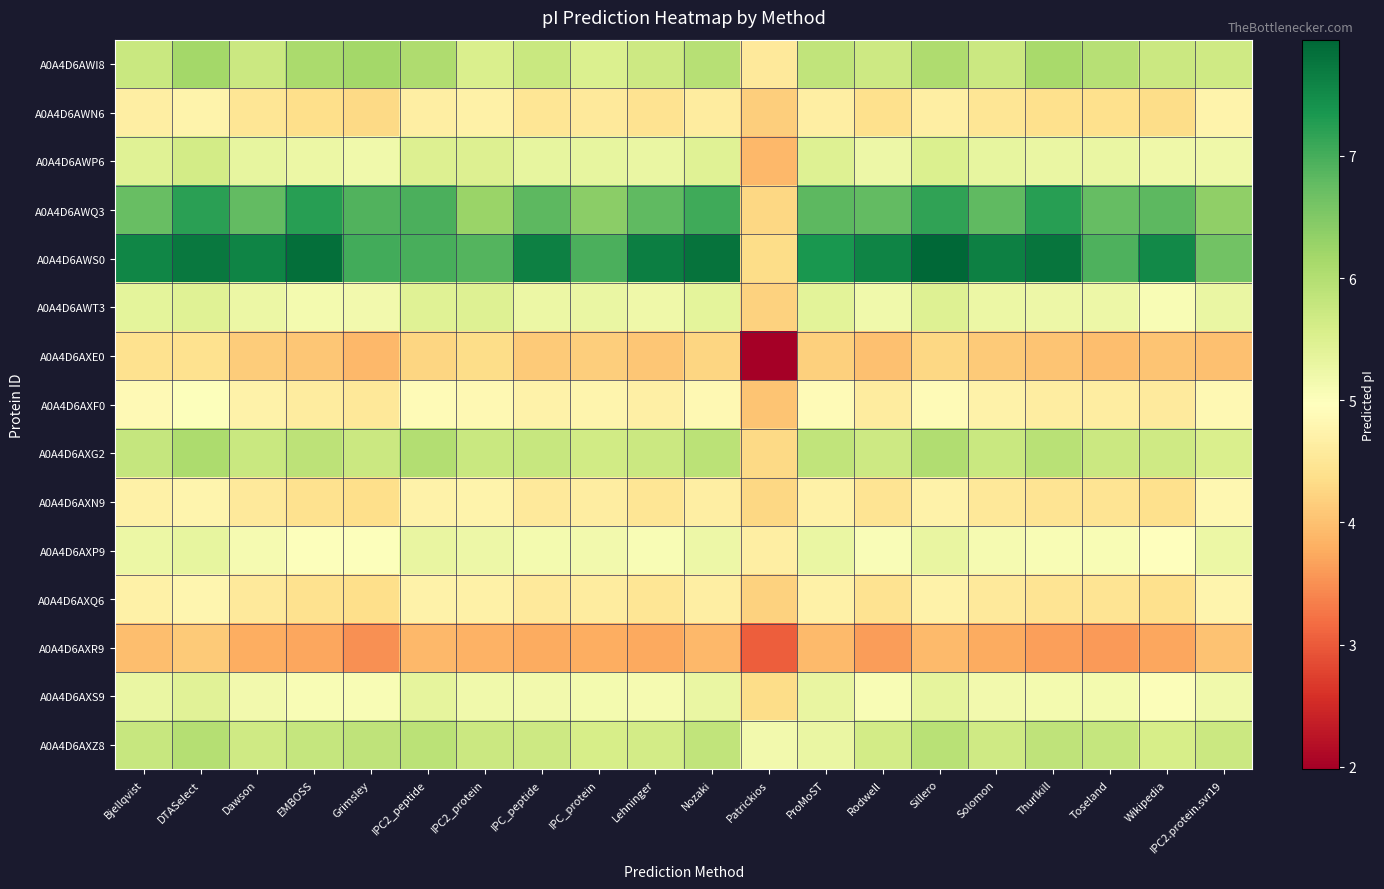

Reading left to right, transcribe all the data shown in this chart.

A0A4D6AWI8: Bjellqvist=5.7	DTASelect=6.2	Dawson=5.7	EMBOSS=6.1	Grimsley=6.2	IPC2_peptide=6.1	IPC2_protein=5.5	IPC_peptide=5.7	IPC_protein=5.5	Lehninger=5.7	Nozaki=6.0	Patrickios=4.5	ProMoST=5.8	Rodwell=5.7	Sillero=6.1	Solomon=5.7	Thurlkill=6.1	Toseland=6.0	Wikipedia=5.7	IPC2.protein.svr19=5.7
A0A4D6AWN6: Bjellqvist=4.6	DTASelect=4.7	Dawson=4.5	EMBOSS=4.4	Grimsley=4.3	IPC2_peptide=4.6	IPC2_protein=4.7	IPC_peptide=4.5	IPC_protein=4.6	Lehninger=4.4	Nozaki=4.6	Patrickios=4.2	ProMoST=4.6	Rodwell=4.4	Sillero=4.7	Solomon=4.5	Thurlkill=4.4	Toseland=4.4	Wikipedia=4.4	IPC2.protein.svr19=4.7
A0A4D6AWP6: Bjellqvist=5.4	DTASelect=5.6	Dawson=5.3	EMBOSS=5.3	Grimsley=5.2	IPC2_peptide=5.5	IPC2_protein=5.5	IPC_peptide=5.3	IPC_protein=5.3	Lehninger=5.3	Nozaki=5.4	Patrickios=3.9	ProMoST=5.5	Rodwell=5.2	Sillero=5.5	Solomon=5.3	Thurlkill=5.3	Toseland=5.3	Wikipedia=5.2	IPC2.protein.svr19=5.2
A0A4D6AWQ3: Bjellqvist=6.7	DTASelect=7.2	Dawson=6.8	EMBOSS=7.2	Grimsley=6.9	IPC2_peptide=7.0	IPC2_protein=6.3	IPC_peptide=6.8	IPC_protein=6.4	Lehninger=6.8	Nozaki=7.0	Patrickios=4.3	ProMoST=6.8	Rodwell=6.8	Sillero=7.2	Solomon=6.8	Thurlkill=7.2	Toseland=6.8	Wikipedia=6.8	IPC2.protein.svr19=6.4
A0A4D6AWS0: Bjellqvist=7.6	DTASelect=7.7	Dawson=7.6	EMBOSS=7.8	Grimsley=7.0	IPC2_peptide=7.0	IPC2_protein=6.9	IPC_peptide=7.6	IPC_protein=7.0	Lehninger=7.7	Nozaki=7.8	Patrickios=4.3	ProMoST=7.4	Rodwell=7.6	Sillero=8.0	Solomon=7.6	Thurlkill=7.8	Toseland=6.9	Wikipedia=7.5	IPC2.protein.svr19=6.6
A0A4D6AWT3: Bjellqvist=5.4	DTASelect=5.4	Dawson=5.2	EMBOSS=5.1	Grimsley=5.2	IPC2_peptide=5.4	IPC2_protein=5.5	IPC_peptide=5.3	IPC_protein=5.3	Lehninger=5.2	Nozaki=5.4	Patrickios=4.2	ProMoST=5.4	Rodwell=5.2	Sillero=5.5	Solomon=5.2	Thurlkill=5.2	Toseland=5.2	Wikipedia=5.1	IPC2.protein.svr19=5.3
A0A4D6AXE0: Bjellqvist=4.4	DTASelect=4.4	Dawson=4.1	EMBOSS=4.1	Grimsley=3.9	IPC2_peptide=4.3	IPC2_protein=4.4	IPC_peptide=4.1	IPC_protein=4.2	Lehninger=4.1	Nozaki=4.3	Patrickios=2.0	ProMoST=4.2	Rodwell=4.0	Sillero=4.3	Solomon=4.1	Thurlkill=4.0	Toseland=4.0	Wikipedia=4.0	IPC2.protein.svr19=4.0
A0A4D6AXF0: Bjellqvist=4.9	DTASelect=5.0	Dawson=4.7	EMBOSS=4.6	Grimsley=4.5	IPC2_peptide=4.9	IPC2_protein=4.8	IPC_peptide=4.7	IPC_protein=4.8	Lehninger=4.7	Nozaki=4.8	Patrickios=4.0	ProMoST=4.9	Rodwell=4.6	Sillero=4.9	Solomon=4.7	Thurlkill=4.6	Toseland=4.6	Wikipedia=4.6	IPC2.protein.svr19=4.8
A0A4D6AXG2: Bjellqvist=5.8	DTASelect=6.1	Dawson=5.8	EMBOSS=5.9	Grimsley=5.7	IPC2_peptide=6.0	IPC2_protein=5.8	IPC_peptide=5.8	IPC_protein=5.7	Lehninger=5.7	Nozaki=5.9	Patrickios=4.3	ProMoST=5.8	Rodwell=5.7	Sillero=6.0	Solomon=5.8	Thurlkill=5.9	Toseland=5.7	Wikipedia=5.7	IPC2.protein.svr19=5.5
A0A4D6AXN9: Bjellqvist=4.7	DTASelect=4.8	Dawson=4.5	EMBOSS=4.4	Grimsley=4.4	IPC2_peptide=4.7	IPC2_protein=4.7	IPC_peptide=4.5	IPC_protein=4.6	Lehninger=4.5	Nozaki=4.6	Patrickios=4.3	ProMoST=4.7	Rodwell=4.5	Sillero=4.7	Solomon=4.5	Thurlkill=4.5	Toseland=4.5	Wikipedia=4.4	IPC2.protein.svr19=4.8
A0A4D6AXP9: Bjellqvist=5.3	DTASelect=5.3	Dawson=5.1	EMBOSS=5.0	Grimsley=5.0	IPC2_peptide=5.3	IPC2_protein=5.2	IPC_peptide=5.1	IPC_protein=5.2	Lehninger=5.1	Nozaki=5.2	Patrickios=4.6	ProMoST=5.3	Rodwell=5.0	Sillero=5.3	Solomon=5.1	Thurlkill=5.1	Toseland=5.1	Wikipedia=5.0	IPC2.protein.svr19=5.3
A0A4D6AXQ6: Bjellqvist=4.7	DTASelect=4.8	Dawson=4.5	EMBOSS=4.4	Grimsley=4.4	IPC2_peptide=4.7	IPC2_protein=4.7	IPC_peptide=4.5	IPC_protein=4.6	Lehninger=4.5	Nozaki=4.6	Patrickios=4.2	ProMoST=4.7	Rodwell=4.4	Sillero=4.7	Solomon=4.5	Thurlkill=4.5	Toseland=4.5	Wikipedia=4.4	IPC2.protein.svr19=4.8
A0A4D6AXR9: Bjellqvist=4.0	DTASelect=4.1	Dawson=3.8	EMBOSS=3.7	Grimsley=3.5	IPC2_peptide=3.9	IPC2_protein=3.8	IPC_peptide=3.8	IPC_protein=3.8	Lehninger=3.7	Nozaki=3.9	Patrickios=3.0	ProMoST=3.9	Rodwell=3.6	Sillero=3.9	Solomon=3.8	Thurlkill=3.6	Toseland=3.6	Wikipedia=3.7	IPC2.protein.svr19=4.0
A0A4D6AXS9: Bjellqvist=5.3	DTASelect=5.4	Dawson=5.2	EMBOSS=5.1	Grimsley=5.1	IPC2_peptide=5.4	IPC2_protein=5.2	IPC_peptide=5.2	IPC_protein=5.1	Lehninger=5.1	Nozaki=5.3	Patrickios=4.3	ProMoST=5.3	Rodwell=5.1	Sillero=5.4	Solomon=5.2	Thurlkill=5.1	Toseland=5.1	Wikipedia=5.0	IPC2.protein.svr19=5.2
A0A4D6AXZ8: Bjellqvist=5.8	DTASelect=6.0	Dawson=5.7	EMBOSS=5.8	Grimsley=5.9	IPC2_peptide=5.9	IPC2_protein=5.7	IPC_peptide=5.7	IPC_protein=5.6	Lehninger=5.6	Nozaki=5.8	Patrickios=5.2	ProMoST=5.3	Rodwell=5.6	Sillero=5.9	Solomon=5.7	Thurlkill=5.9	Toseland=5.8	Wikipedia=5.6	IPC2.protein.svr19=5.7